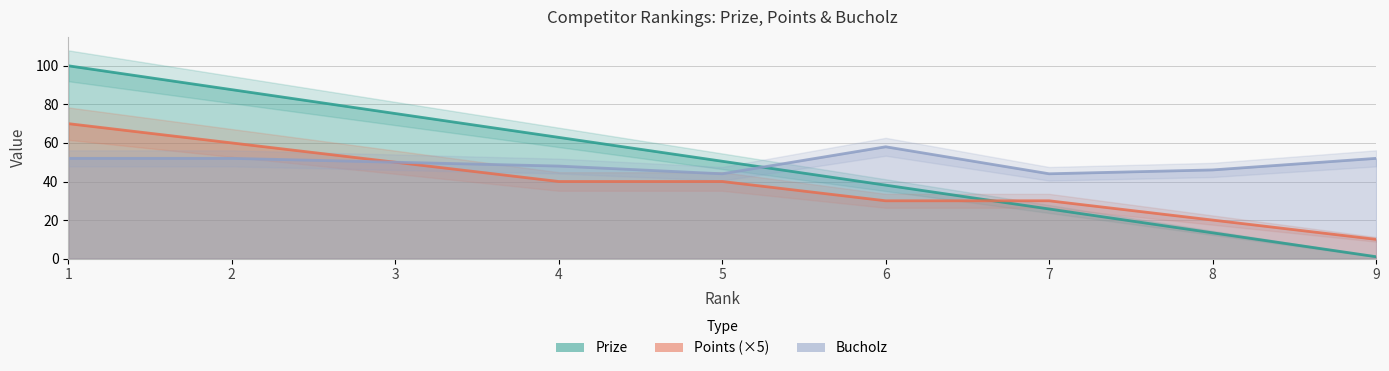

Read the Points value at 8.

20.0